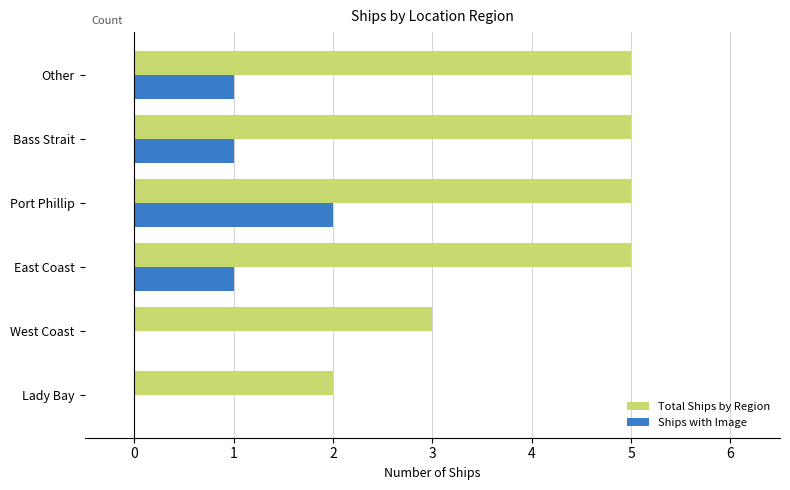

Which category has the highest value in the Ships with Image series?

Port Phillip